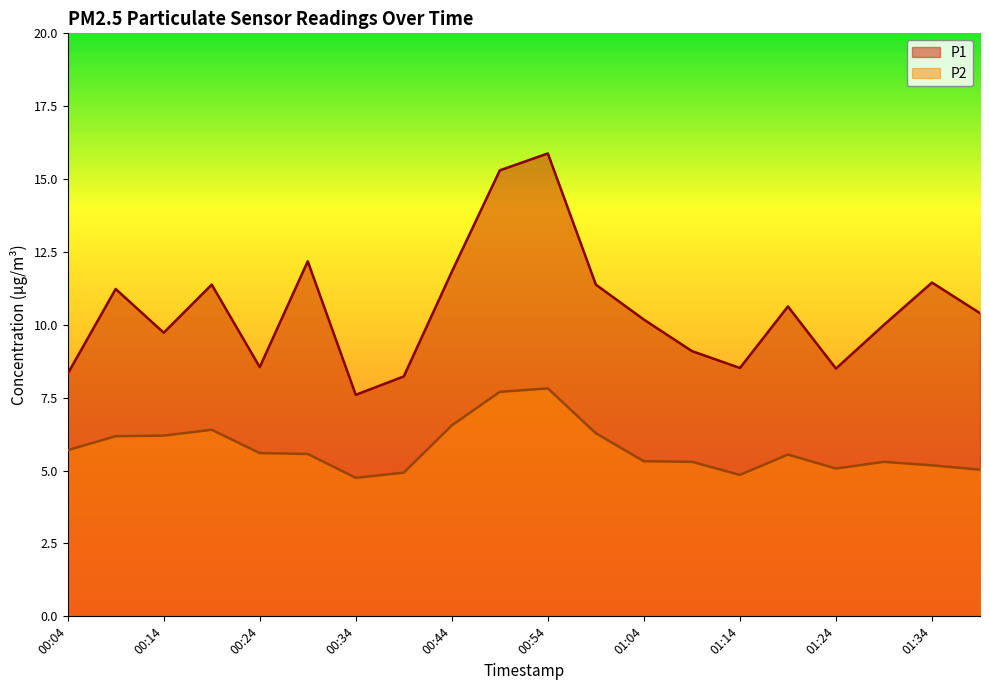

Is it true that P1 equals 9.7 at 00:14?

True